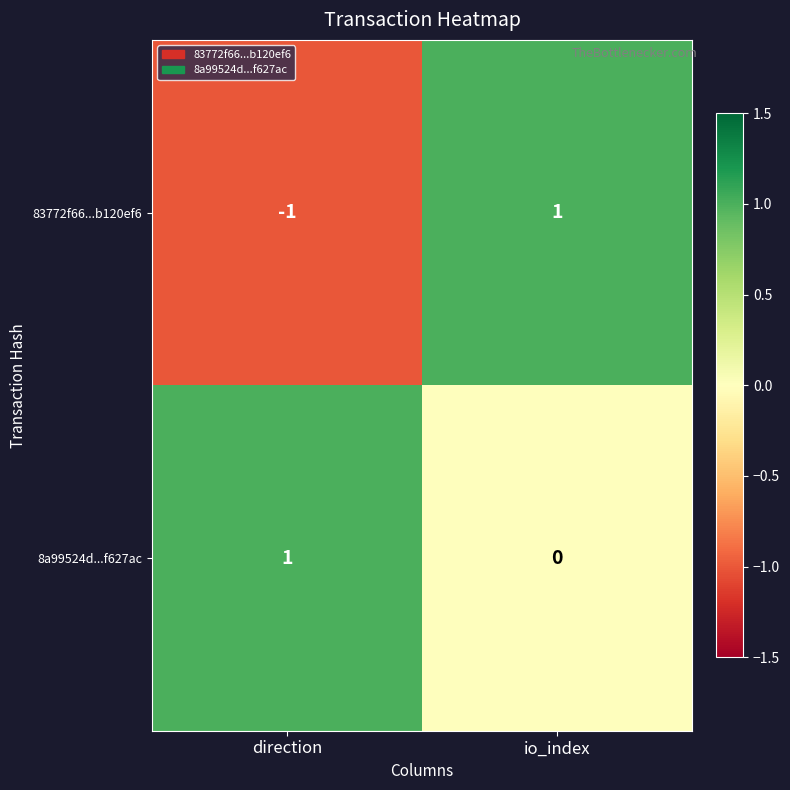

Reading left to right, what are all the values shown in this chart?

83772f66...b120ef6: -1	1
8a99524d...f627ac: 1	0